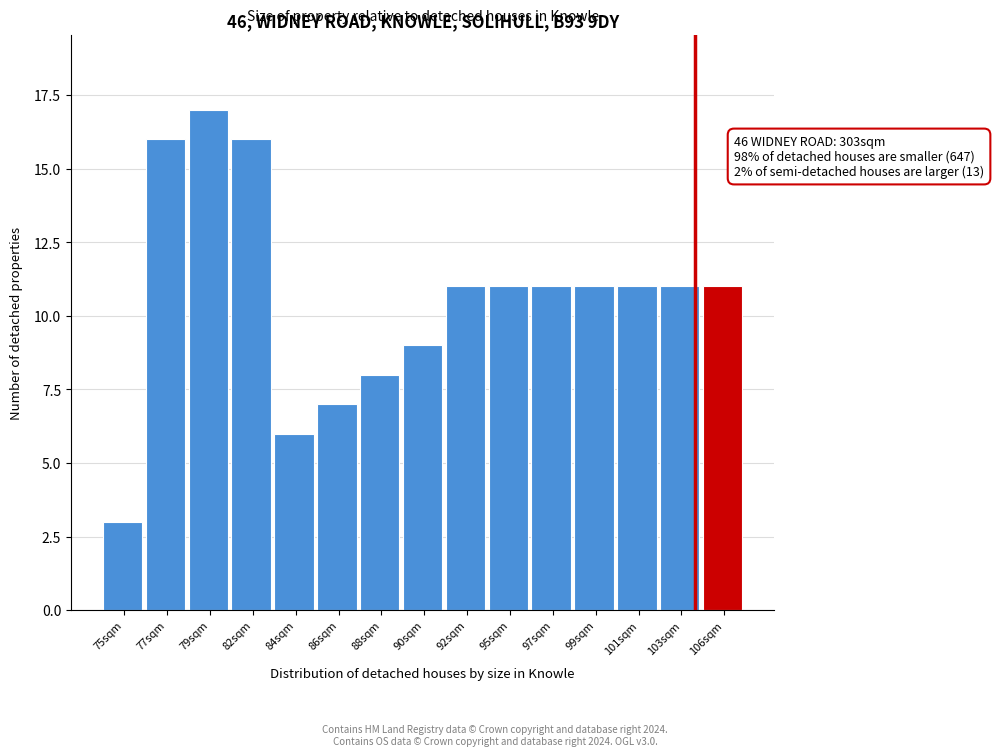

Reading left to right, what are all the values shown in this chart?

3	16	17	16	6	7	8	9	11	11	11	11	11	11	11